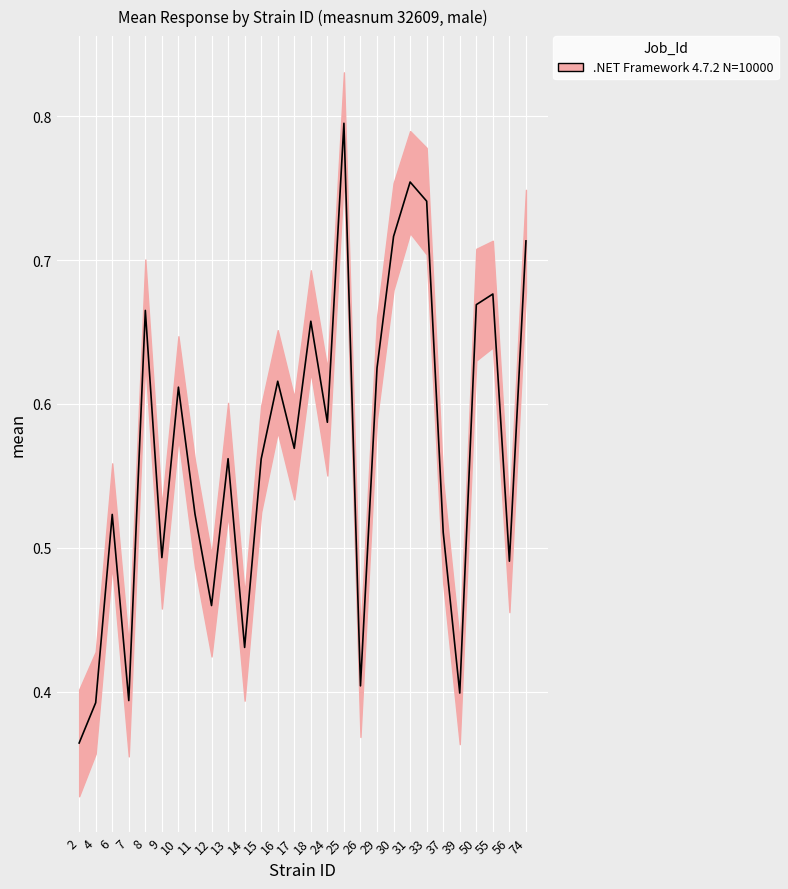

The value of lowercl at 17 is 0.2. True or false?

False